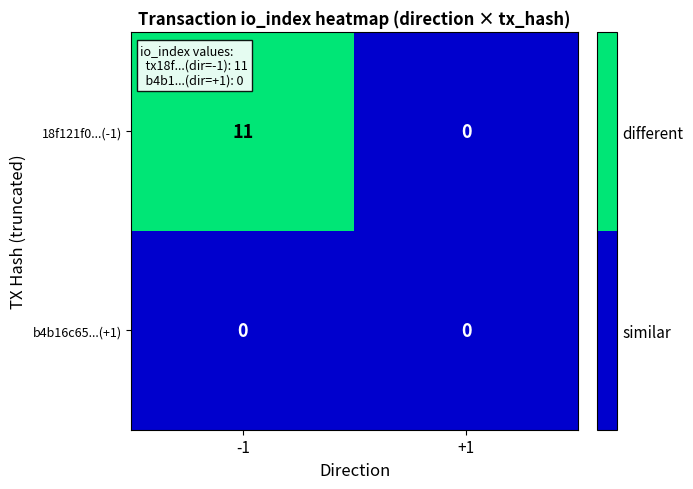

Which series has the largest total across all categories?

18f121f0...(-1)